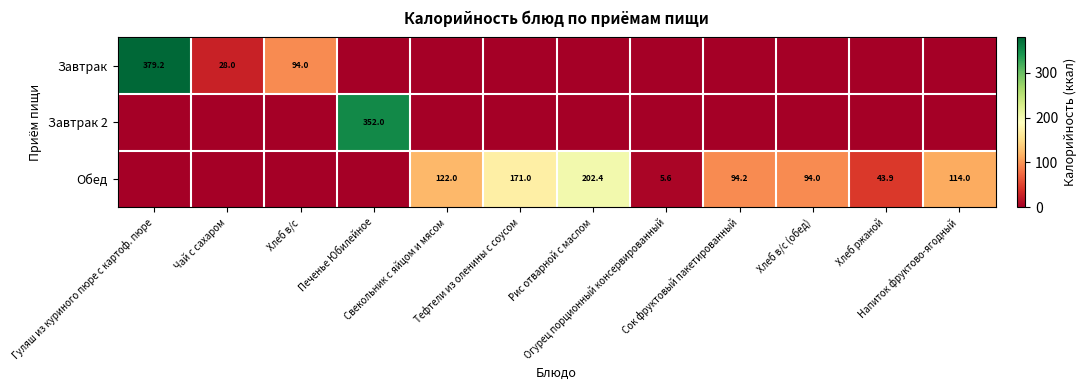

Is the value of Завтрак at Напиток фруктово-ягодный greater than the value of Завтрак 2 at Гуляш из куриного пюре с картоф. пюре?

No